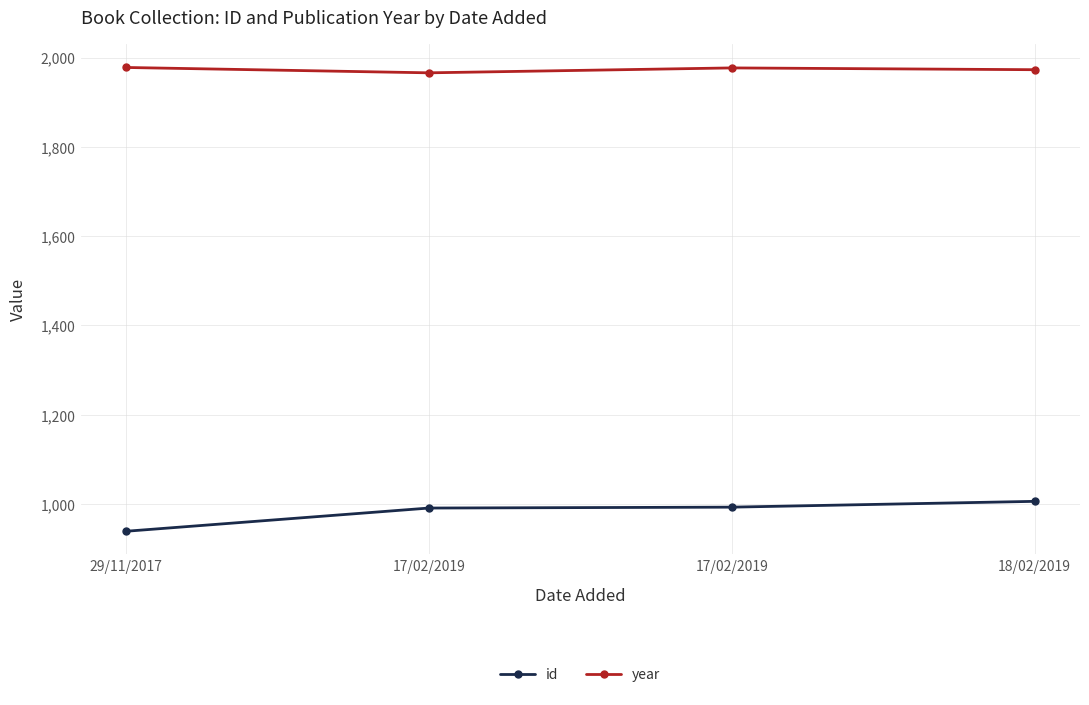

Does the chart have visible grid lines?

Yes